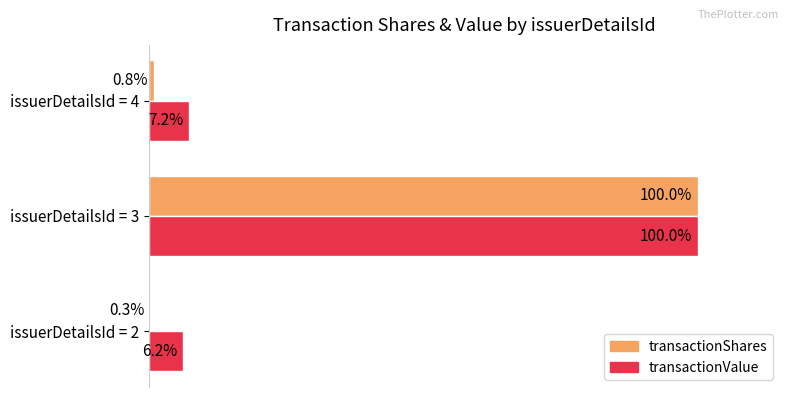

At which label is transactionValue closest to 53?

issuerDetailsId = 4